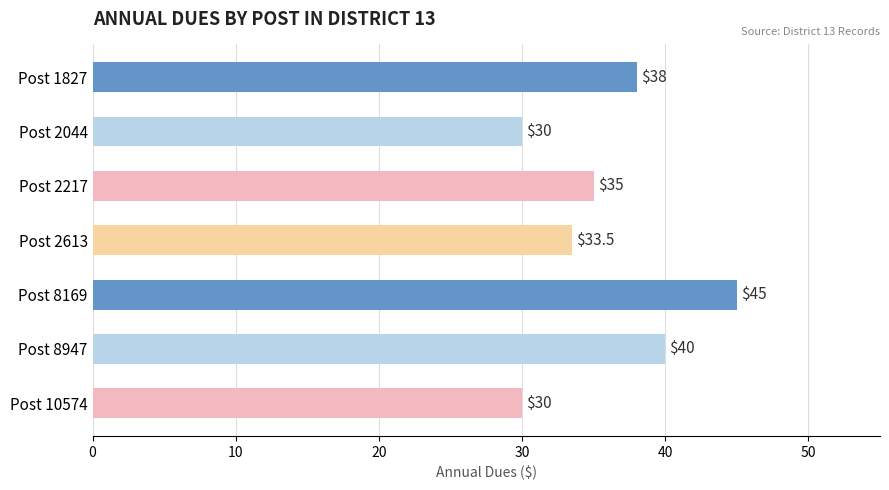

Where is the data nearest to the value 37?

Post 1827